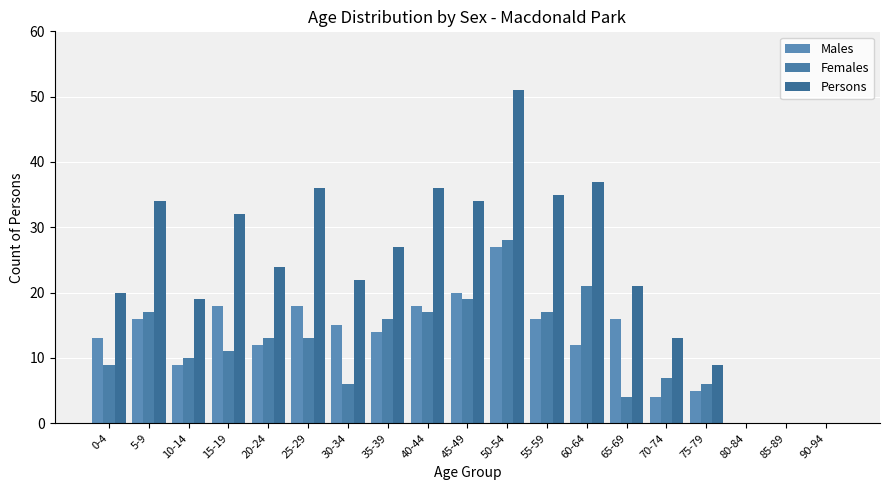

Which category has the lowest value in the Males series?

80-84